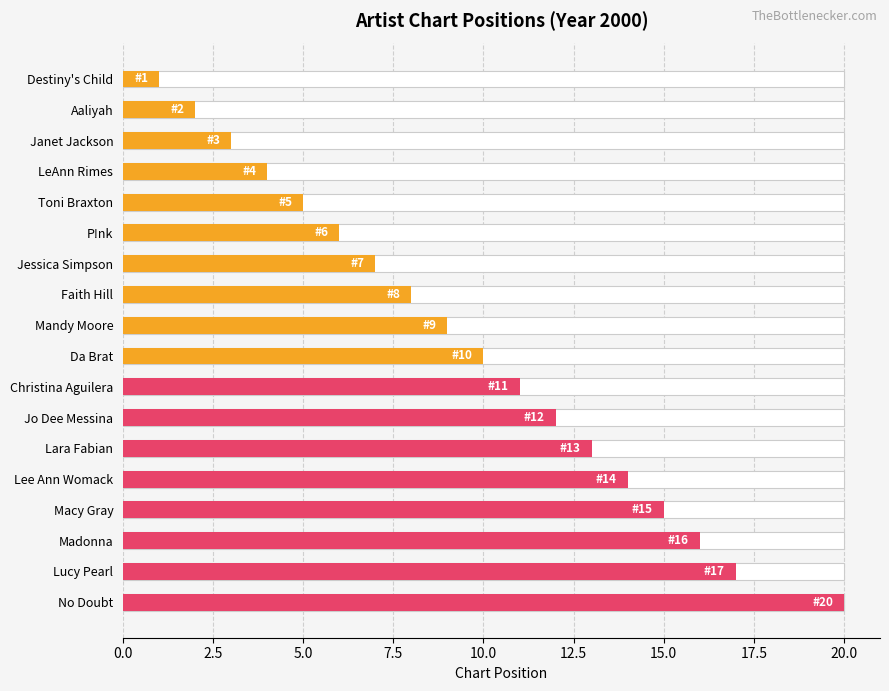

How many bars are there in total?

18